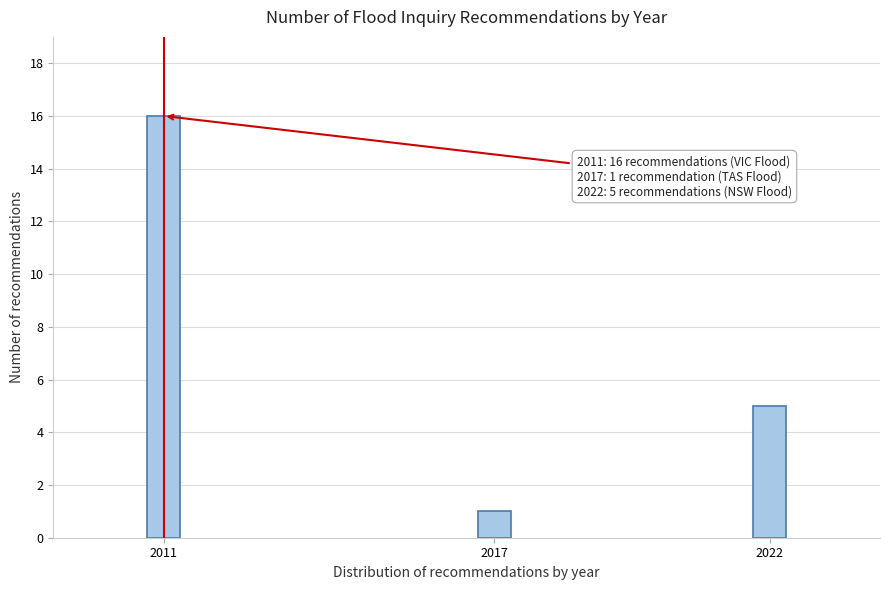

Reading right to left, what are all the values shown in this chart?

2022=5	2017=1	2011=16